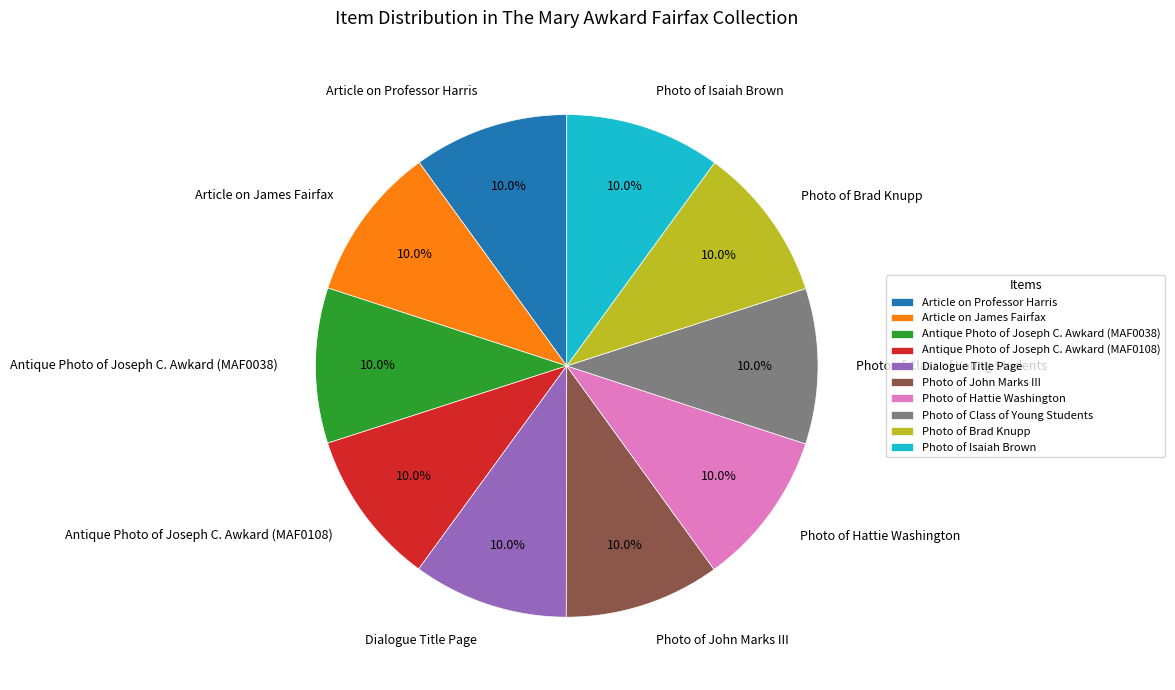

Is Antique Photo of Joseph C. Awkard (MAF0108) the majority of the pie?

No